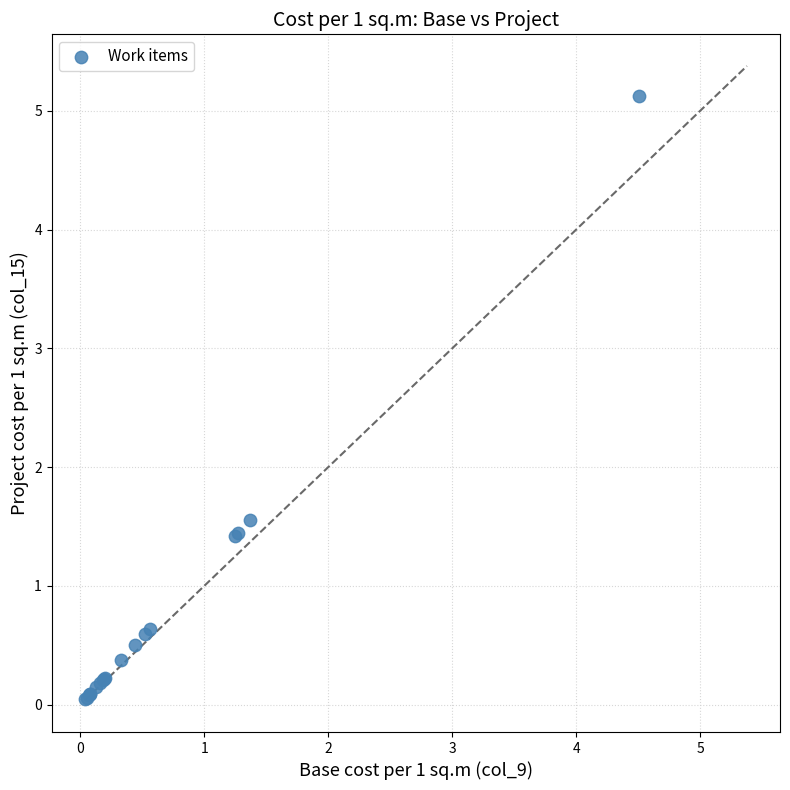

What Y value in the scatter plot is closest to 2?

1.6